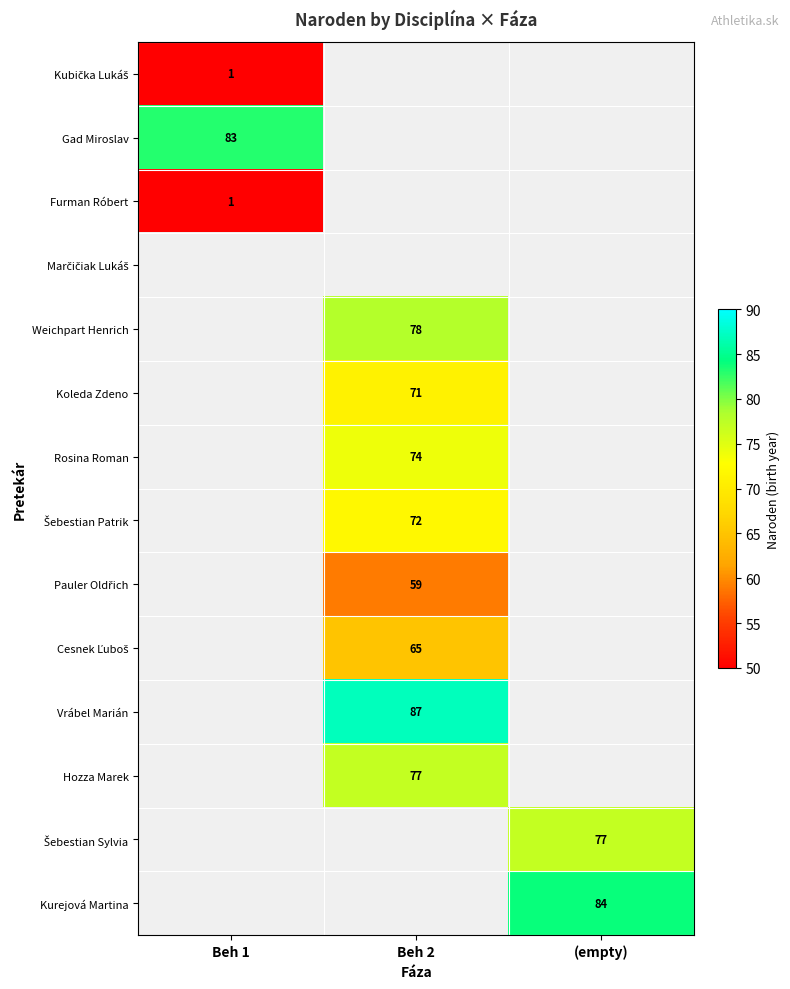

Which category has the highest value across all series?

Beh 2